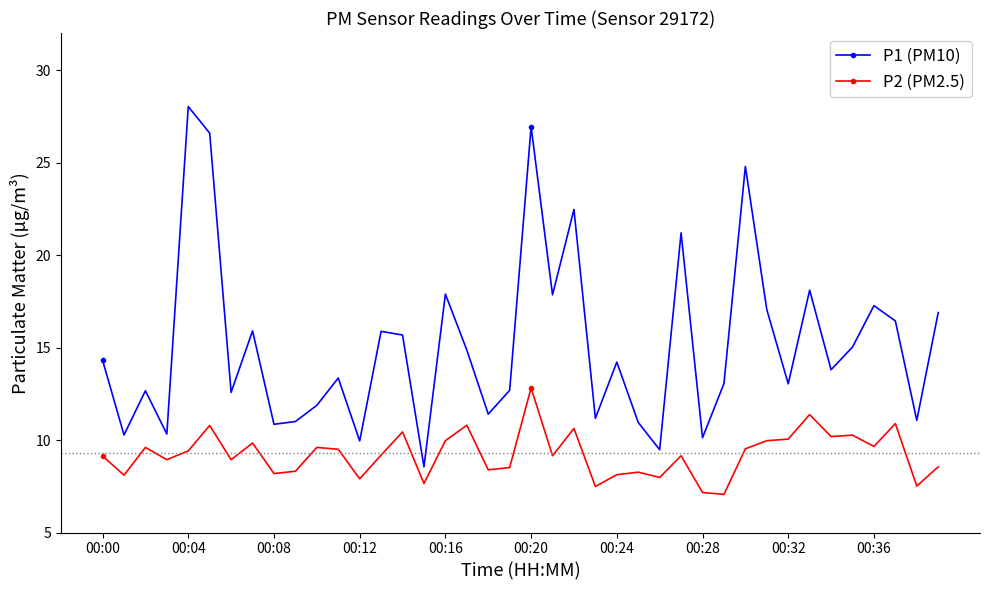

What is the average value of the P1 (PM10) series?

15.1